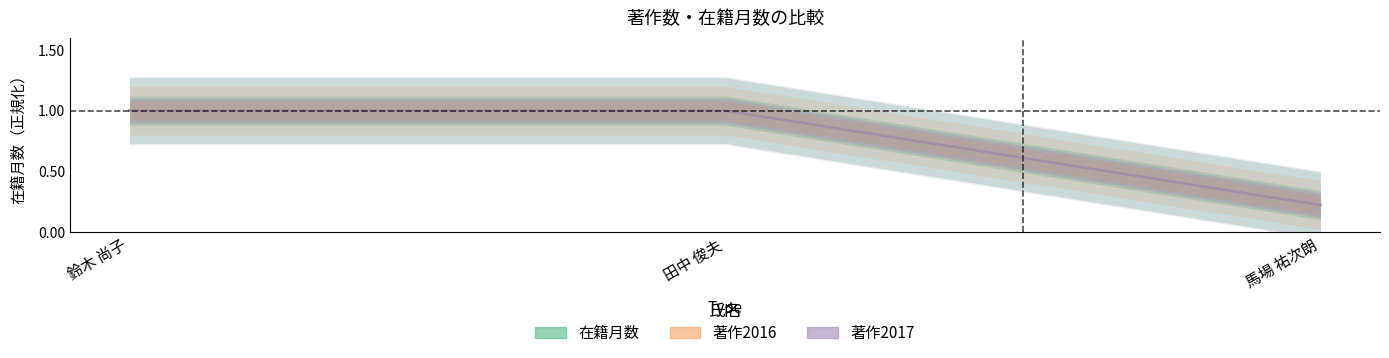

What is the value of the 在籍月数 point at the 2nd from the left?

1.0